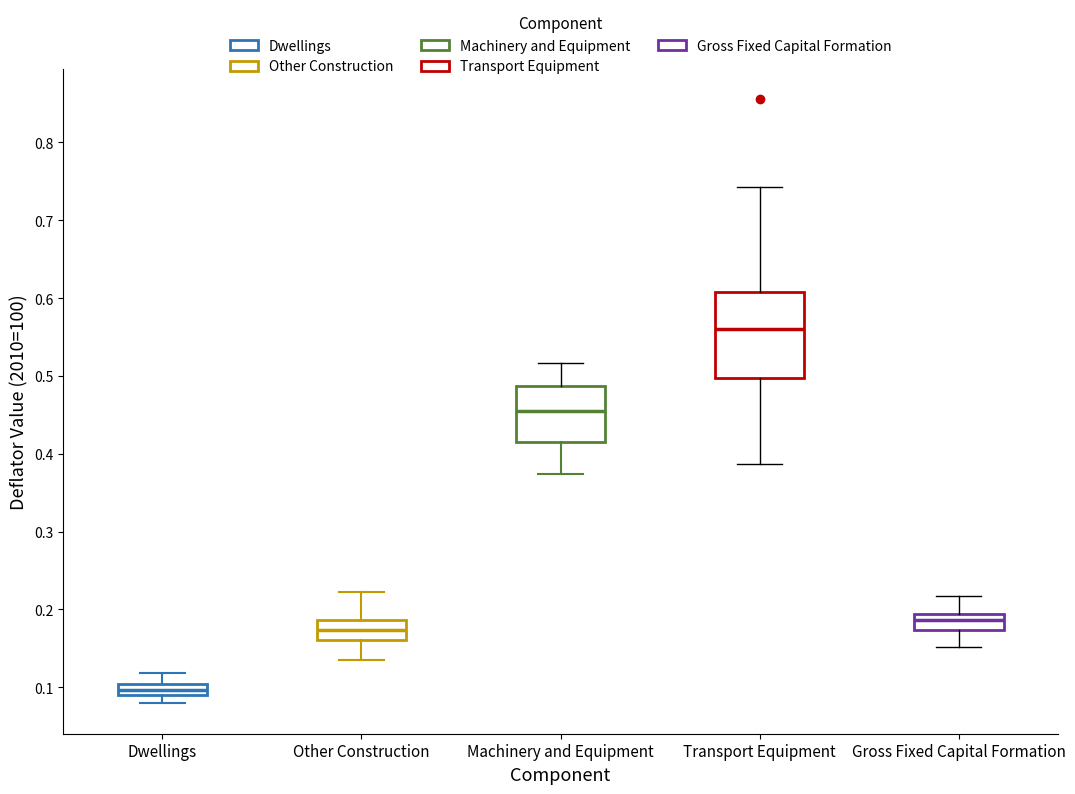

Which box is the tallest, from its lower edge to its upper edge?

Transport Equipment